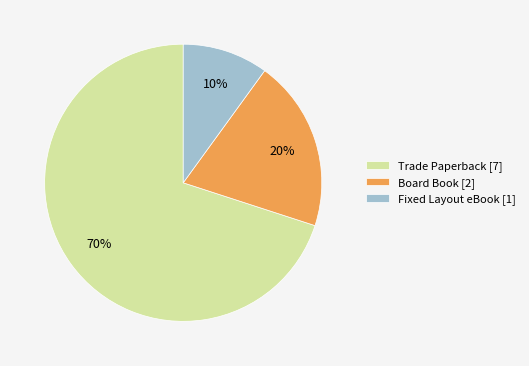

To the nearest percent, what is the average slice percentage?

33%